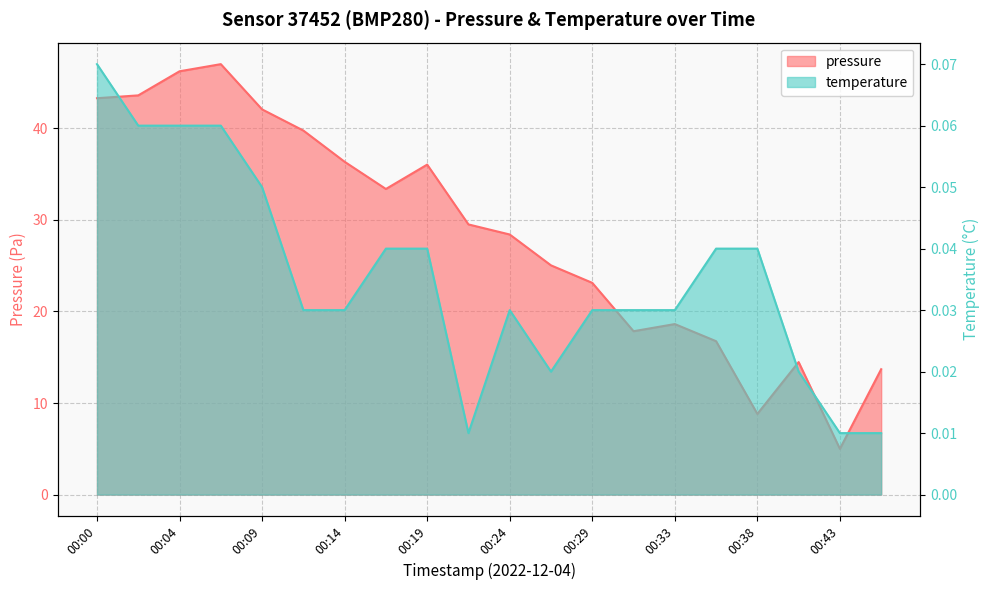

At how many categories does at least one series exceed 11?

18